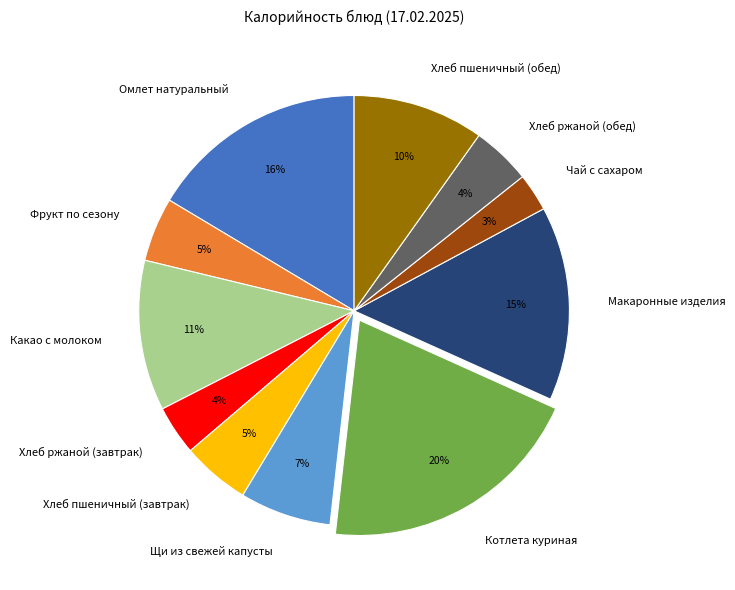

What percentage is the Щи из свежей капусты slice, to the nearest percent?

7%